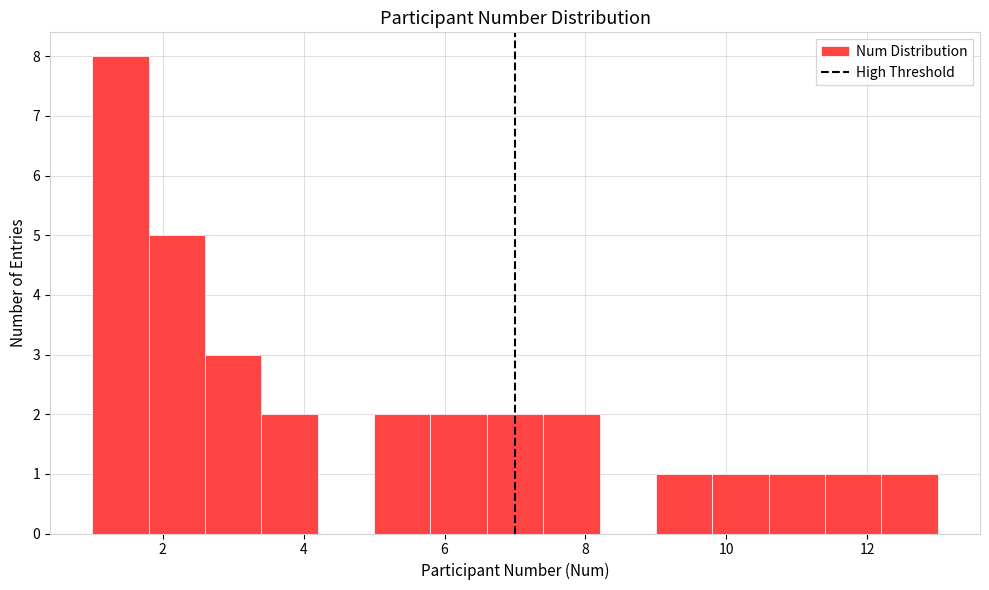

Reading left to right, transcribe this chart: for each bar, give the range it covers on the x-axis and its height. The values are not printed on the chart, so give them approximately, as read against the axis.

1.0 to 1.8: 8
1.8 to 2.6: 5
2.6 to 3.4: 3
3.4 to 4.2: 2
4.2 to 5.0: 0
5.0 to 5.8: 2
5.8 to 6.6: 2
6.6 to 7.4: 2
7.4 to 8.2: 2
8.2 to 9.0: 0
9.0 to 9.8: 1
9.8 to 10.6: 1
10.6 to 11.4: 1
11.4 to 12.2: 1
12.2 to 13.0: 1